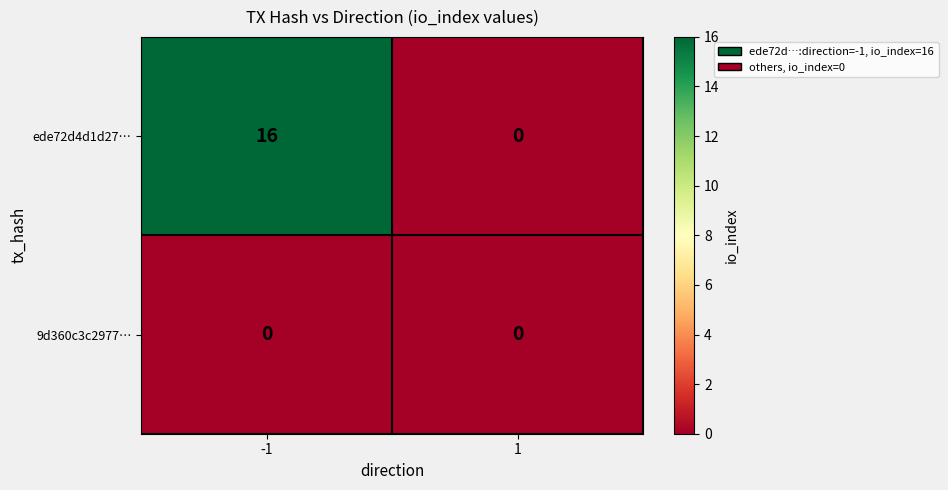

List the series in order of their overall mean, highest first.

ede72d4d1d27…, 9d360c3c2977…